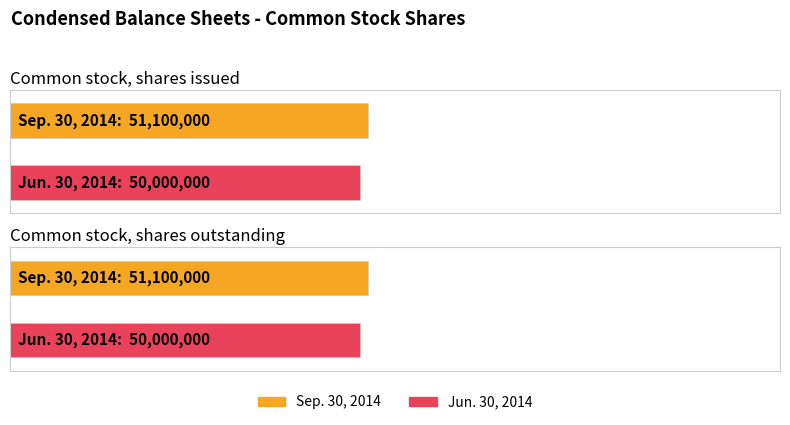

True or false: Jun. 30, 2014 has a value of 85721798 at Common stock, shares outstanding.

False